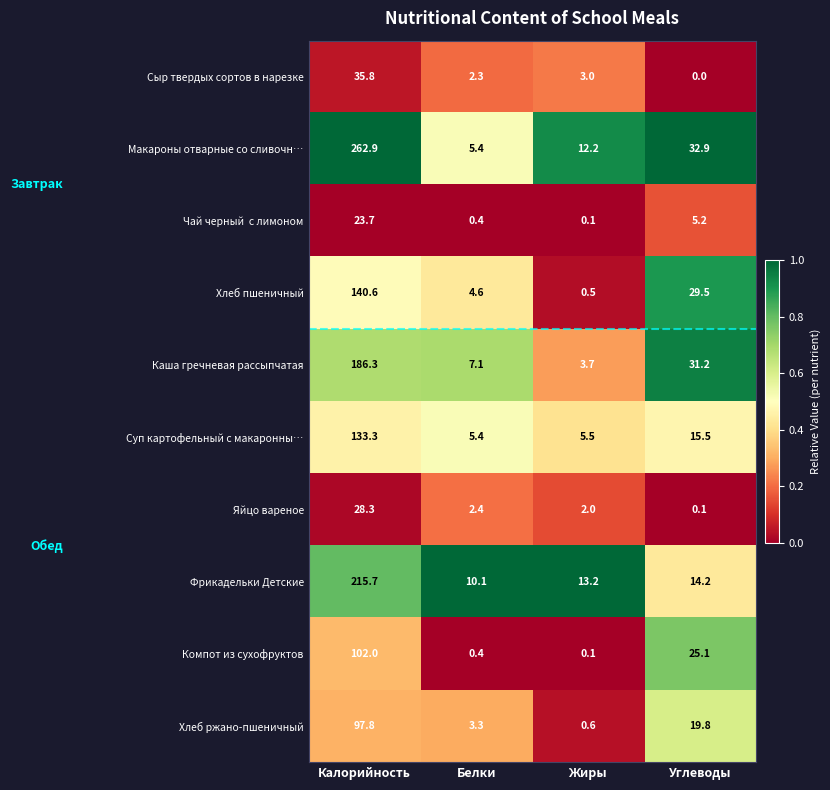

What is the total value across all series at Углеводы?

173.5